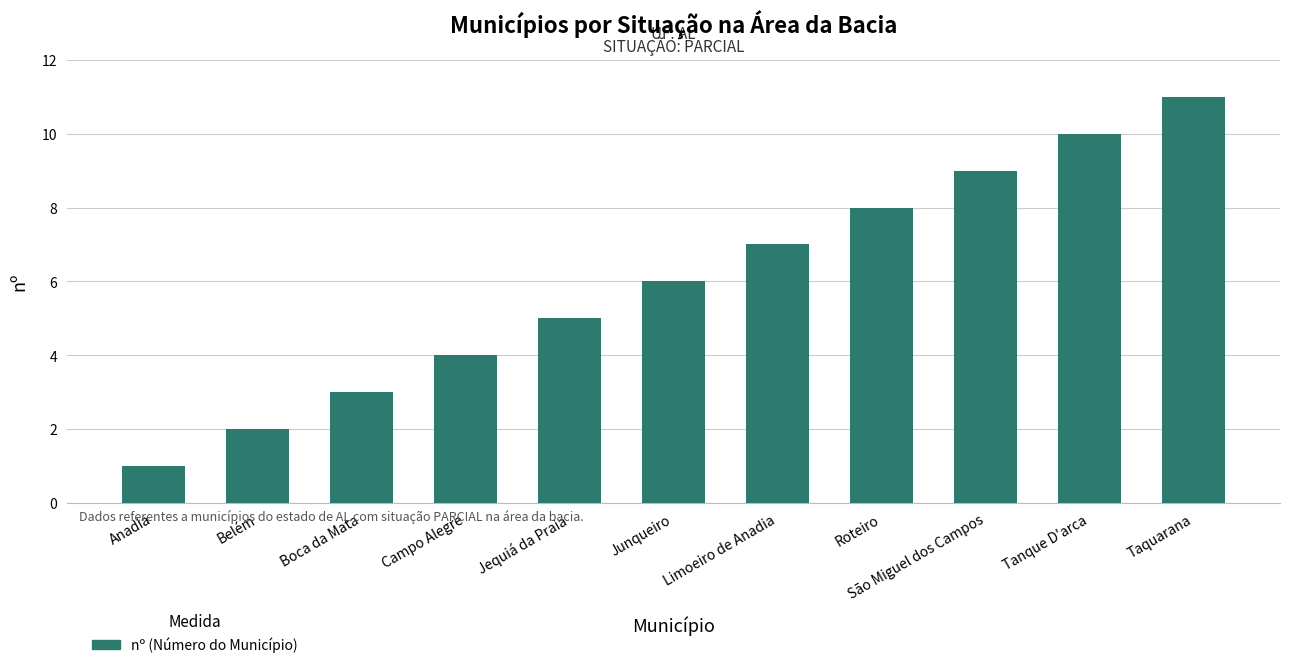

Between Taquarana and Belém, which is larger?

Taquarana